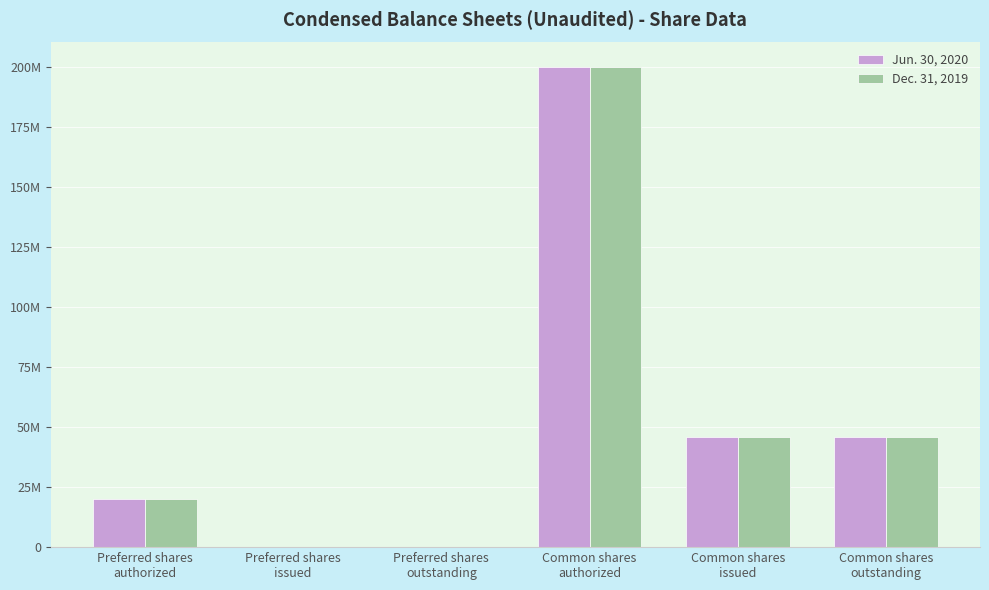

What is the highest value of the Jun. 30, 2020 series?

200000000